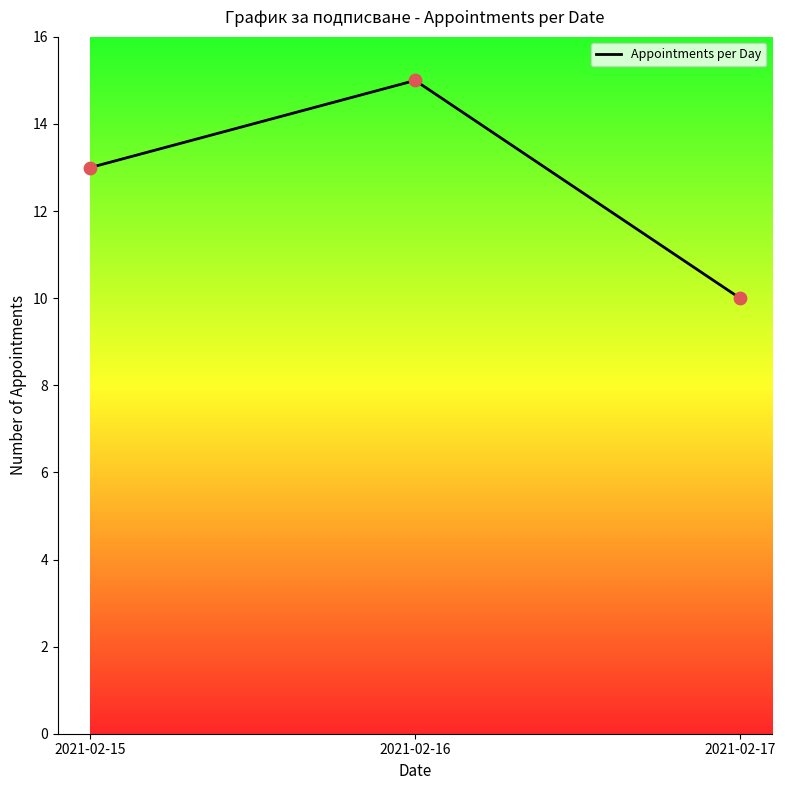

What is the change in value from 2021-02-16 to 2021-02-17?

-5